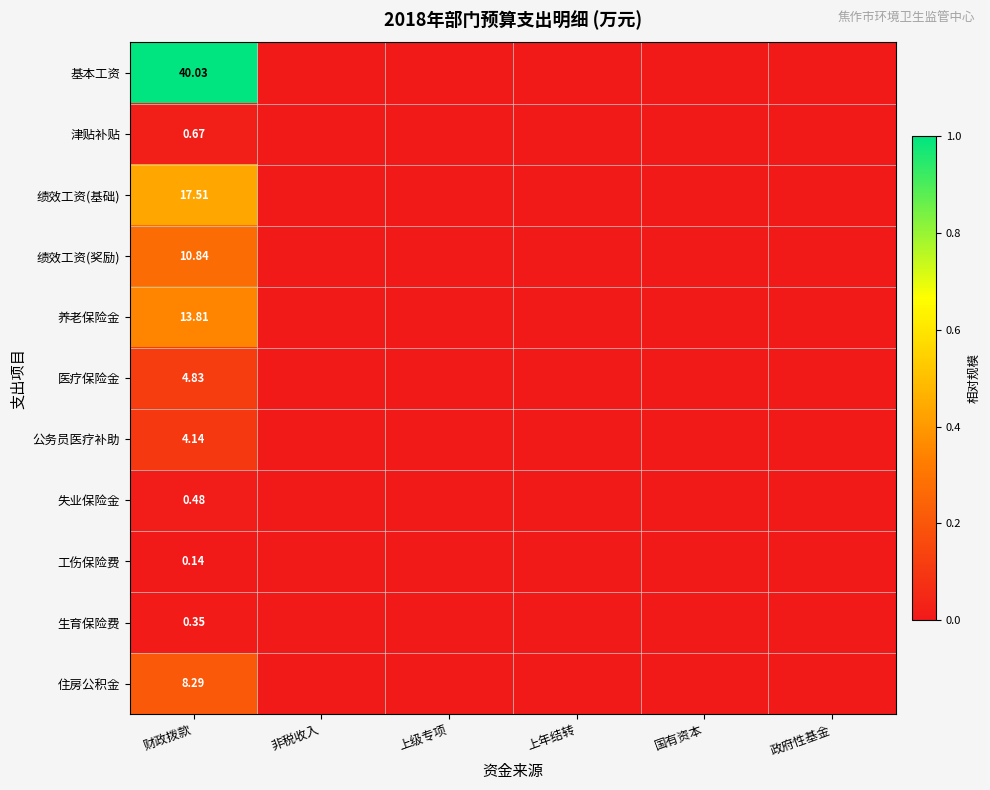

At how many categories does at least one series exceed 0?

1